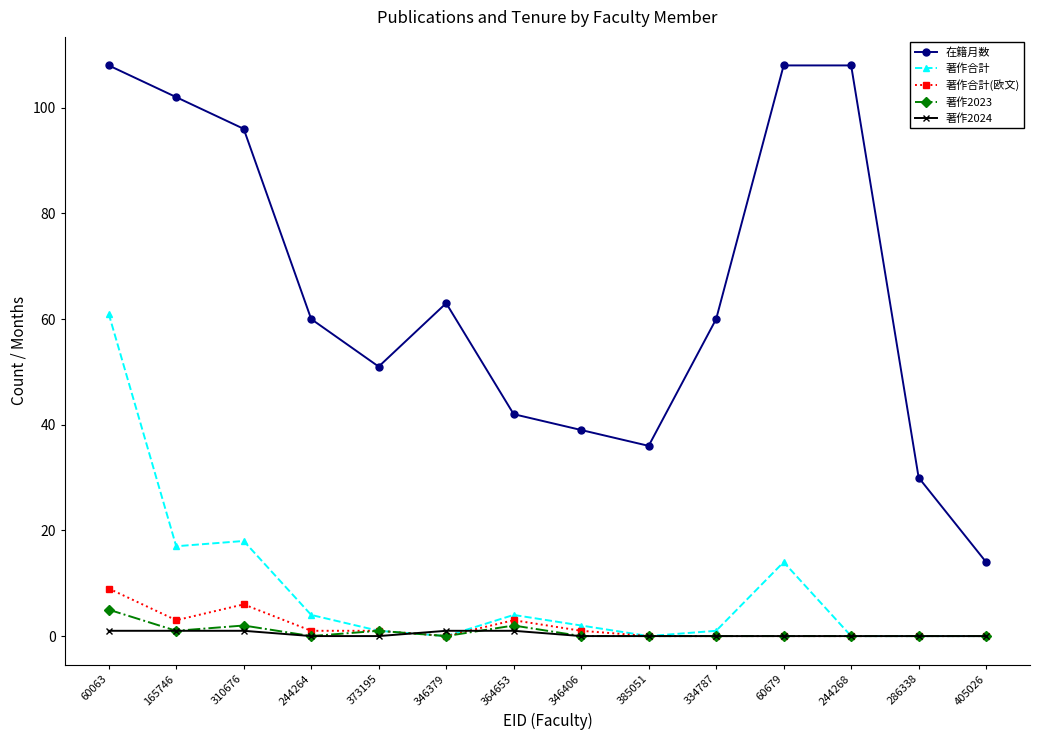

The value of 著作2024 at 310676 is 1. True or false?

True